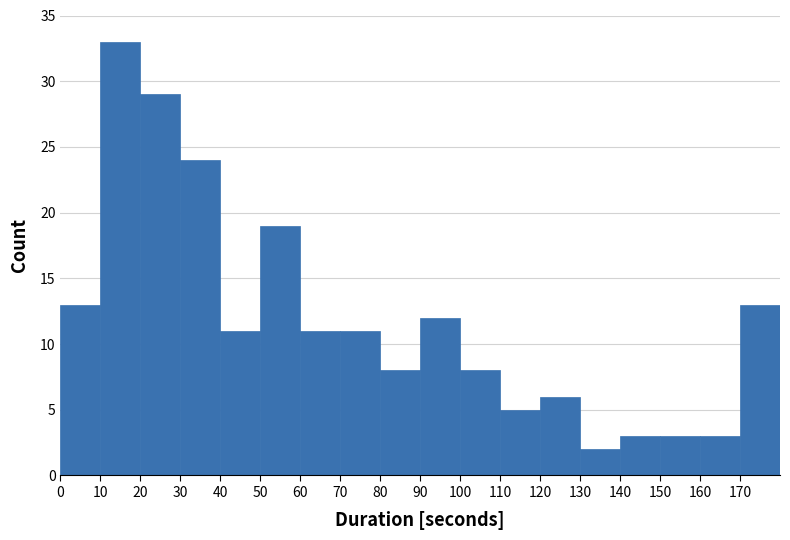

Which range on the x-axis has the tallest bar?

10 to 20